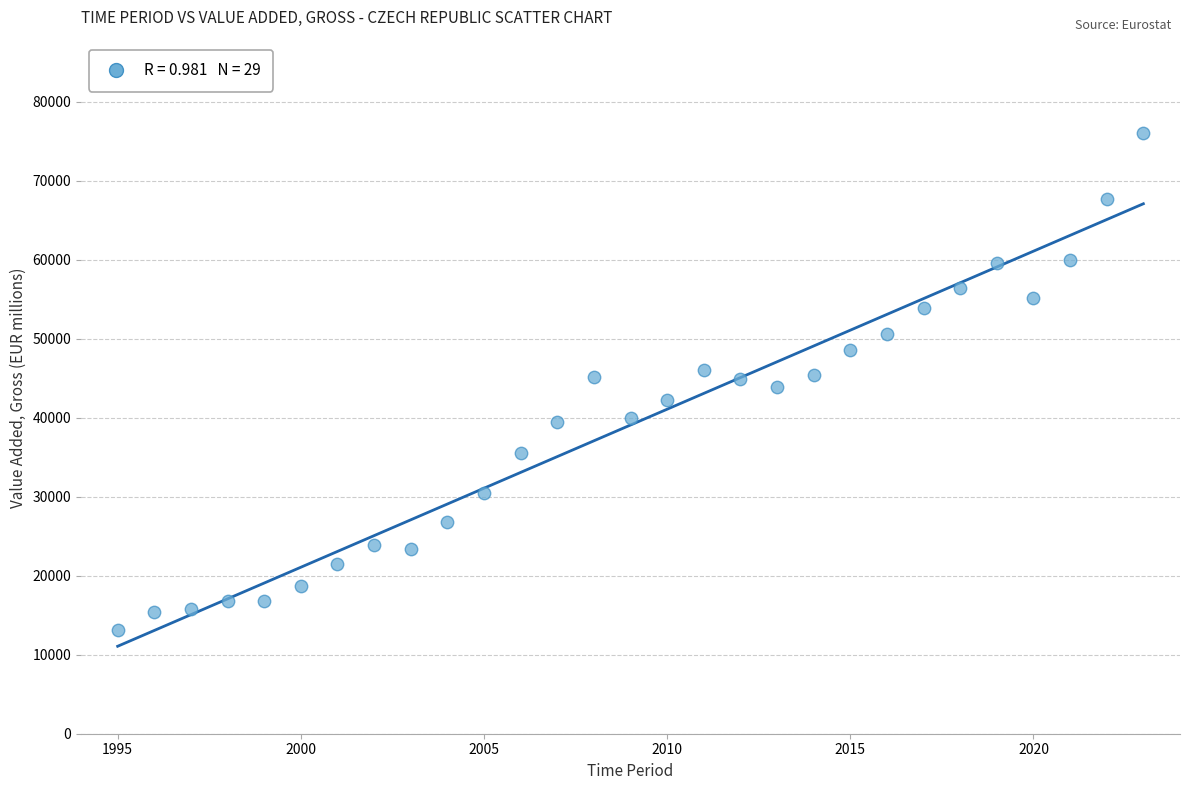

What is the range of X values (max minus min)?

28.0